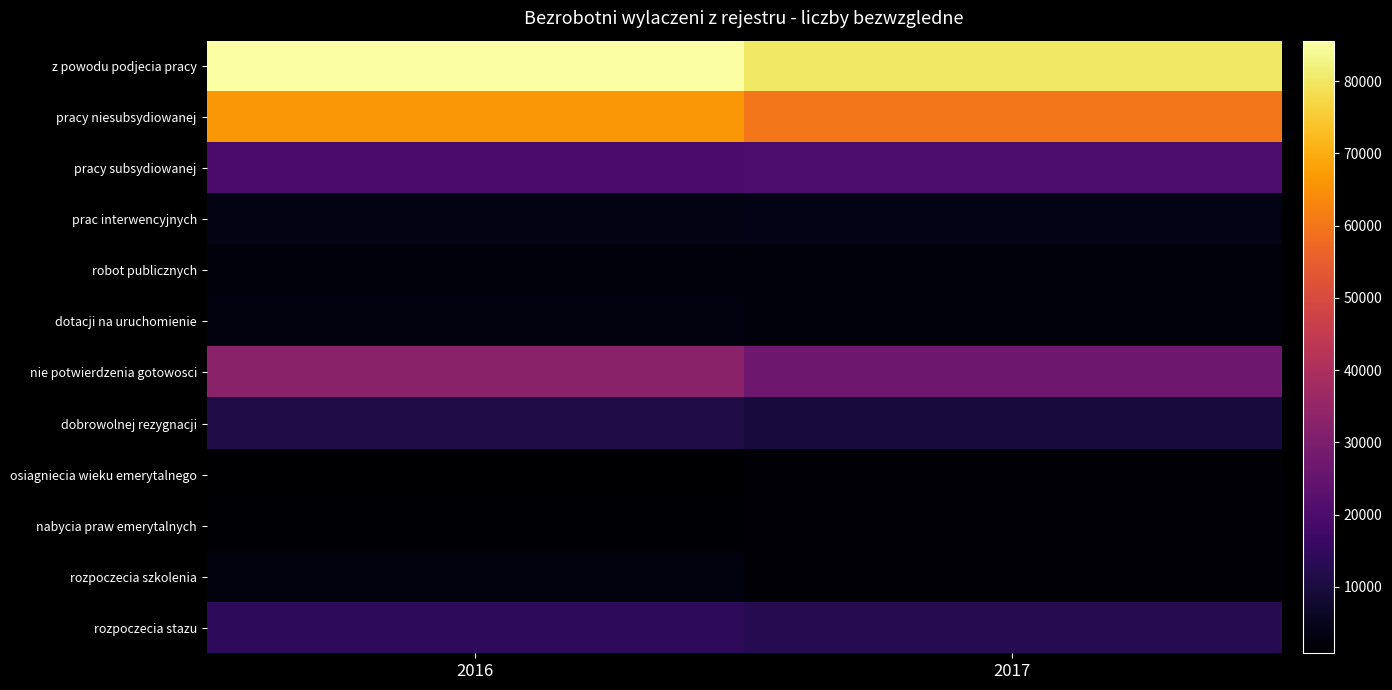

Reading left to right, extract all data points from this chart.

z powodu podjecia pracy: 2016=85617	2017=80012
pracy niesubsydiowanej: 2016=66233	2017=60284
pracy subsydiowanej: 2016=19384	2017=19728
prac interwencyjnych: 2016=3879	2017=4198
robot publicznych: 2016=2670	2017=2657
dotacji na uruchomienie: 2016=2992	2017=2682
nie potwierdzenia gotowosci: 2016=32937	2017=26924
dobrowolnej rezygnacji: 2016=11104	2017=9654
osiagniecia wieku emerytalnego: 2016=817	2017=2112
nabycia praw emerytalnych: 2016=1197	2017=1837
rozpoczecia szkolenia: 2016=3112	2017=1947
rozpoczecia stazu: 2016=14194	2017=12458